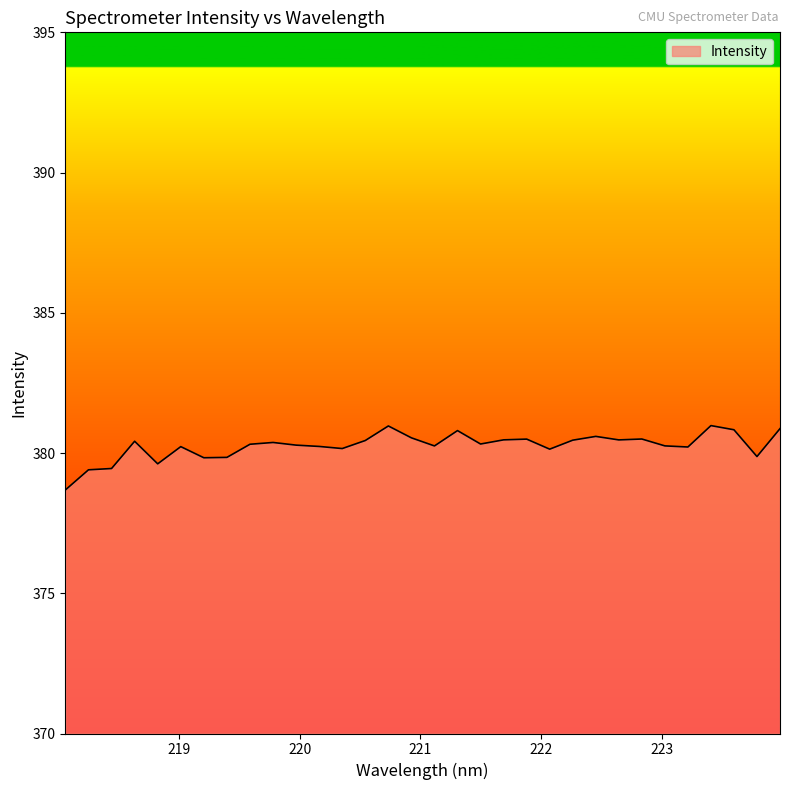

What is the smallest value displayed?

378.7